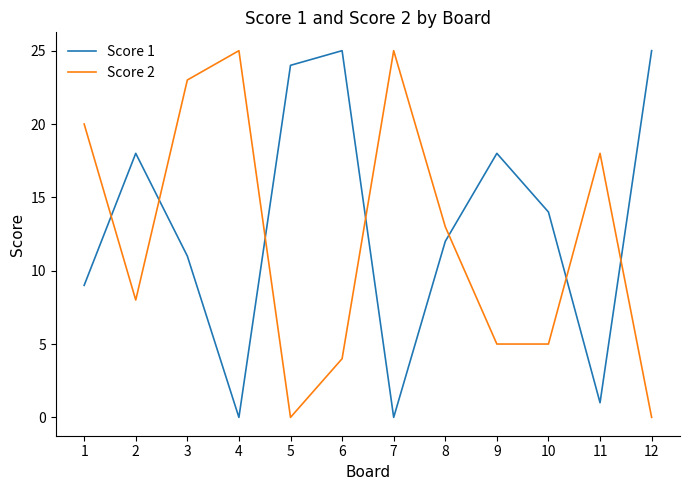

Where do Score 1 and Score 2 first cross each other?

1 and 2